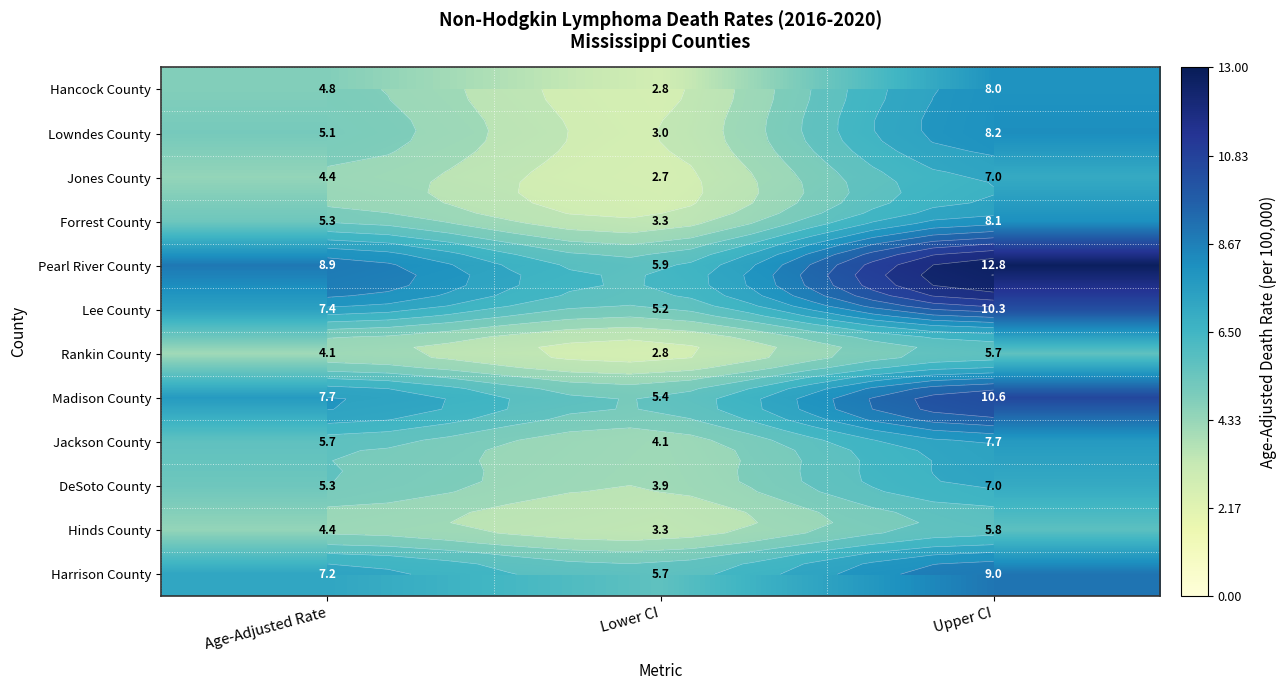

What is the total value across all series at Upper CI?

100.2